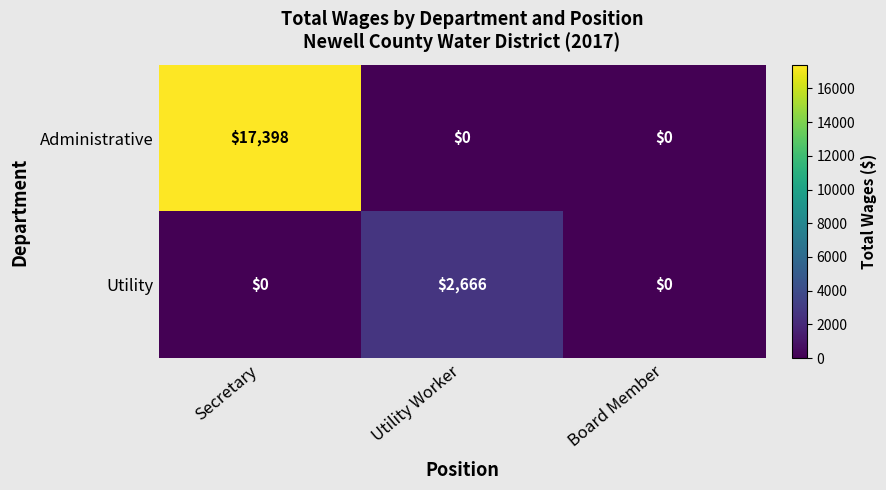

Reading left to right, list all the values displayed in this chart.

Administrative: Secretary=17398	Utility Worker=0	Board Member=0
Utility: Secretary=0	Utility Worker=2666	Board Member=0